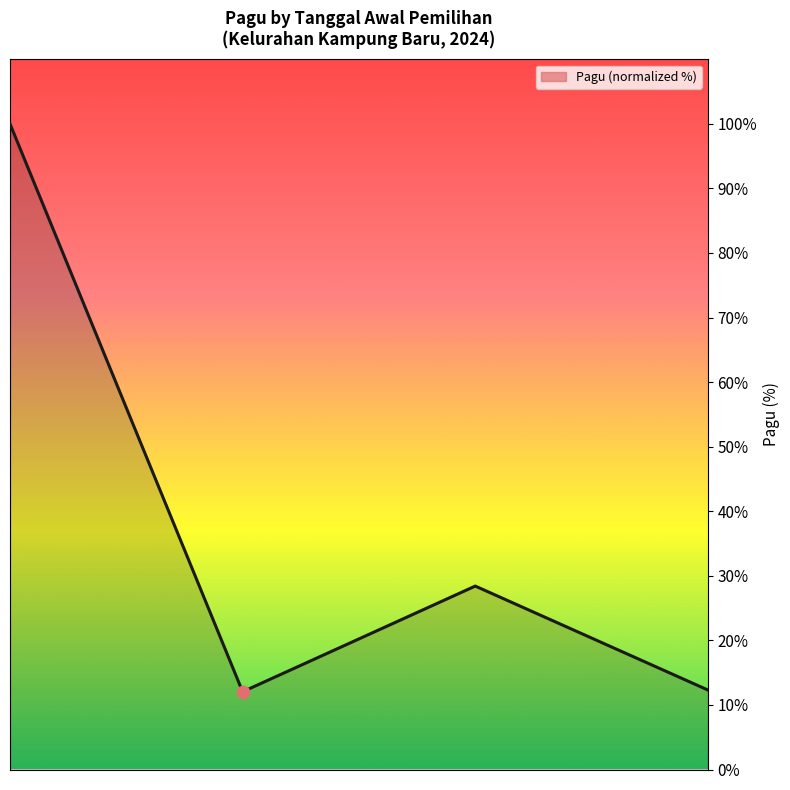

What is the smallest value displayed?

12.0